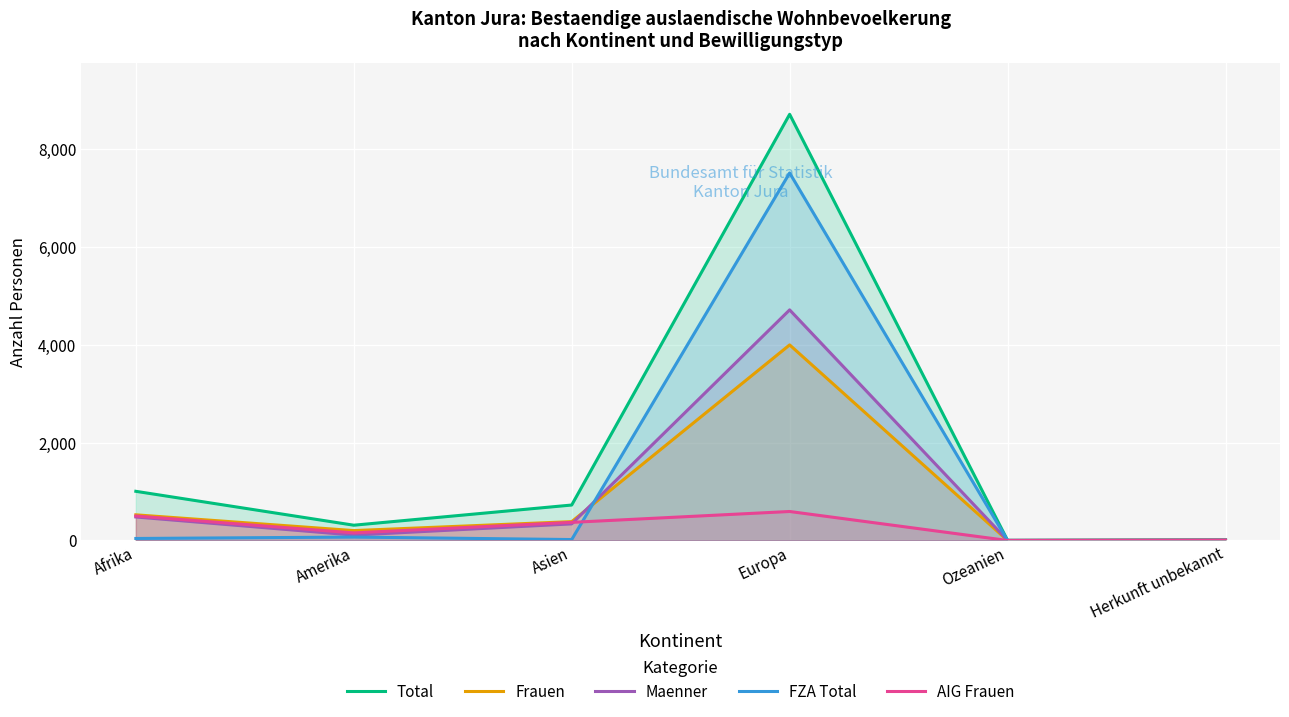

What value does the AIG Frauen series have at Afrika, to the nearest 100?

500